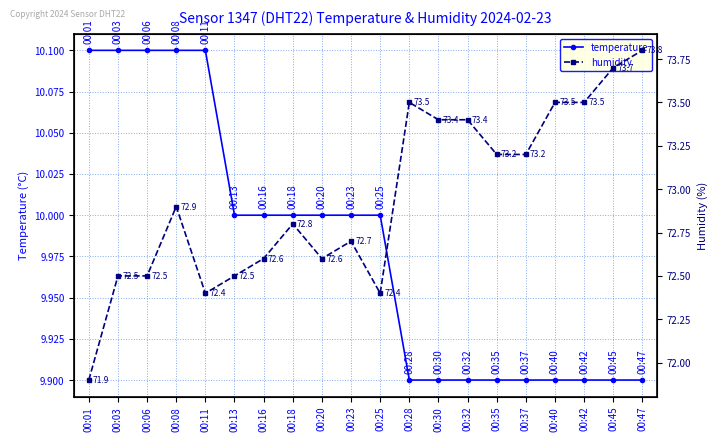

What is the approximate value of humidity at 00:47?

73.8